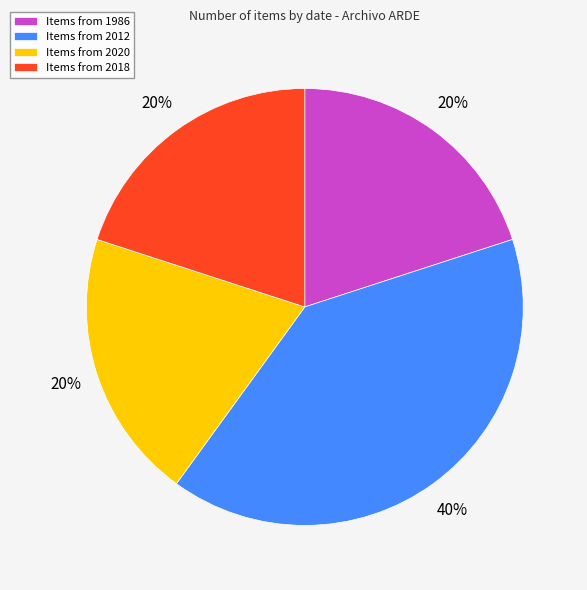

To the nearest percent, what is the average slice percentage?

25%